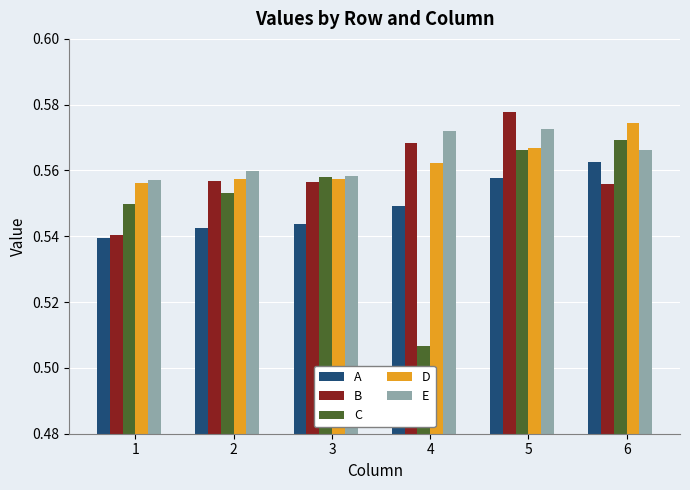

The C series shows 0.9 at 4. True or false?

False